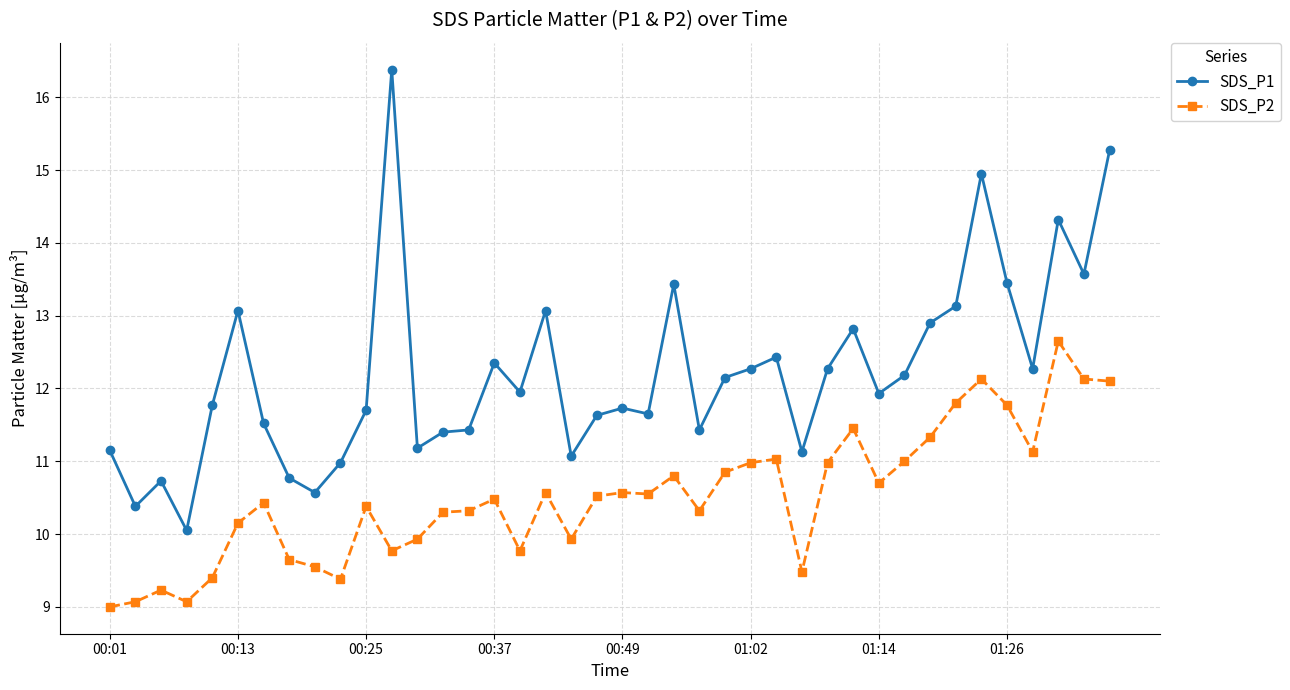

Which series has the widest spread of values?

SDS_P1